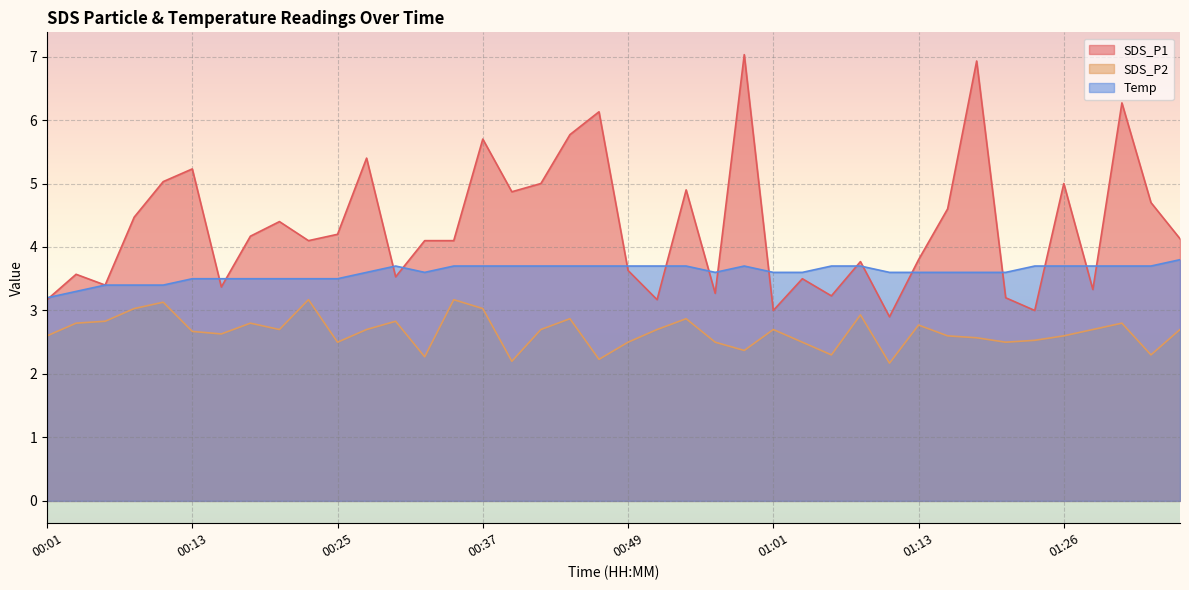

At which label does SDS_P1 first exceed 4?

00:08